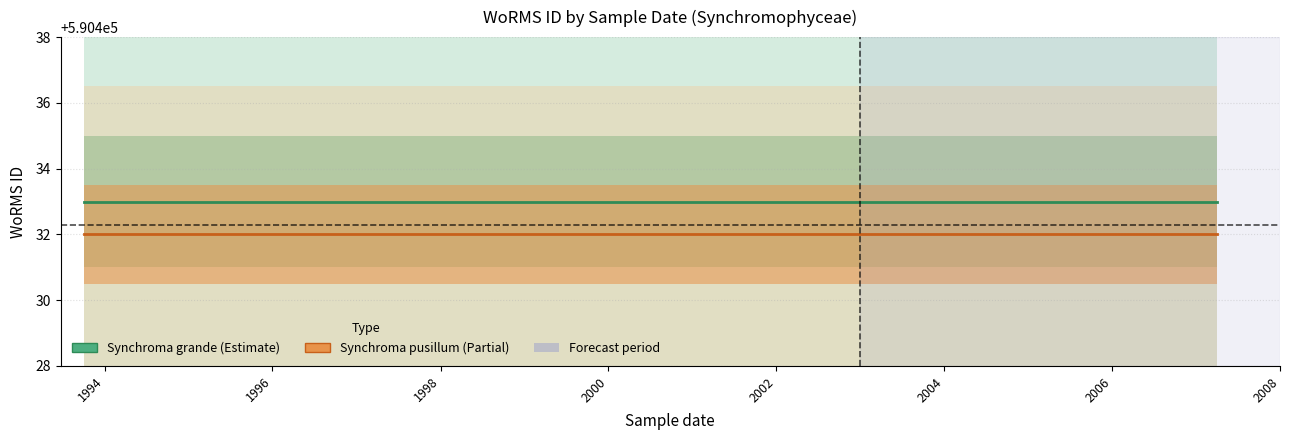

What are all the series names shown in the legend?

Synchroma grande, Synchroma pusillum